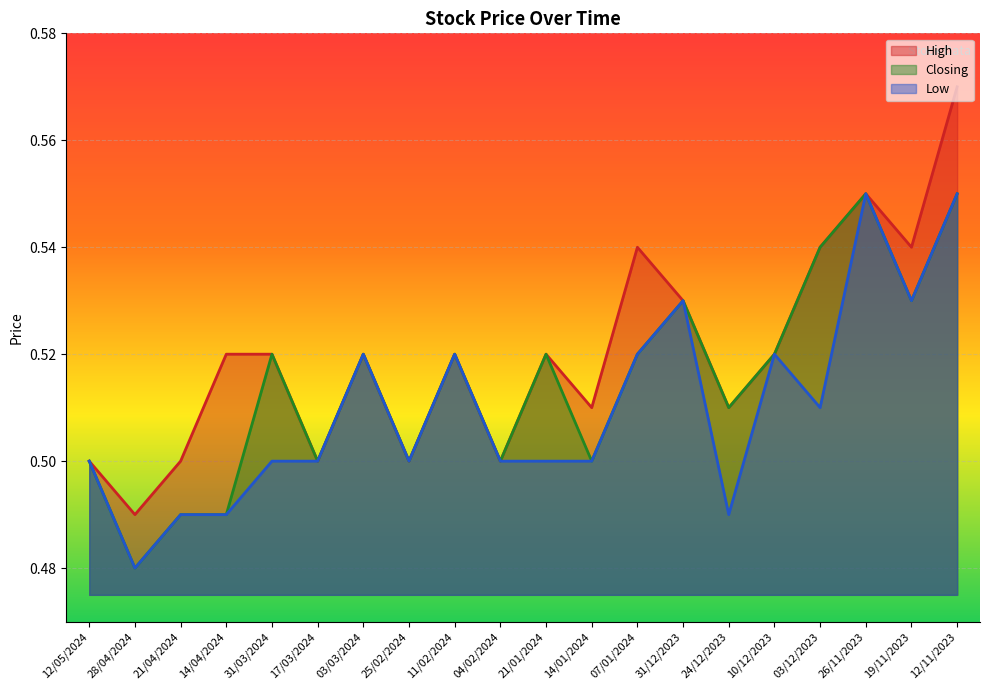

True or false: Low and High intersect in this chart.

False